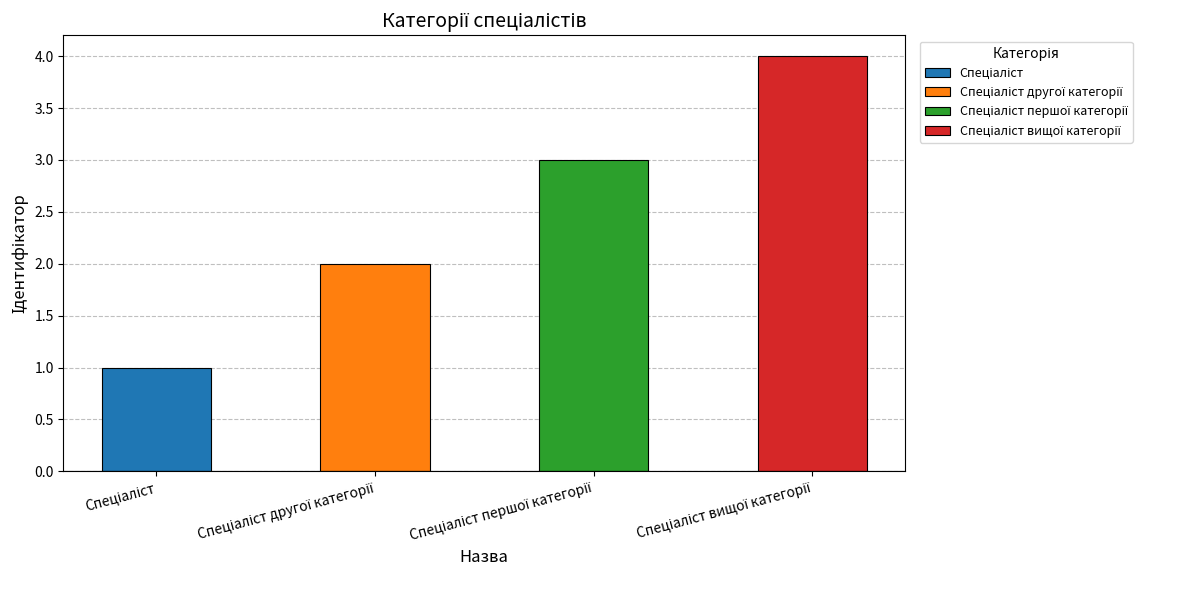

What is the difference between the values at Спеціаліст першої категорії and Спеціаліст вищої категорії?

1